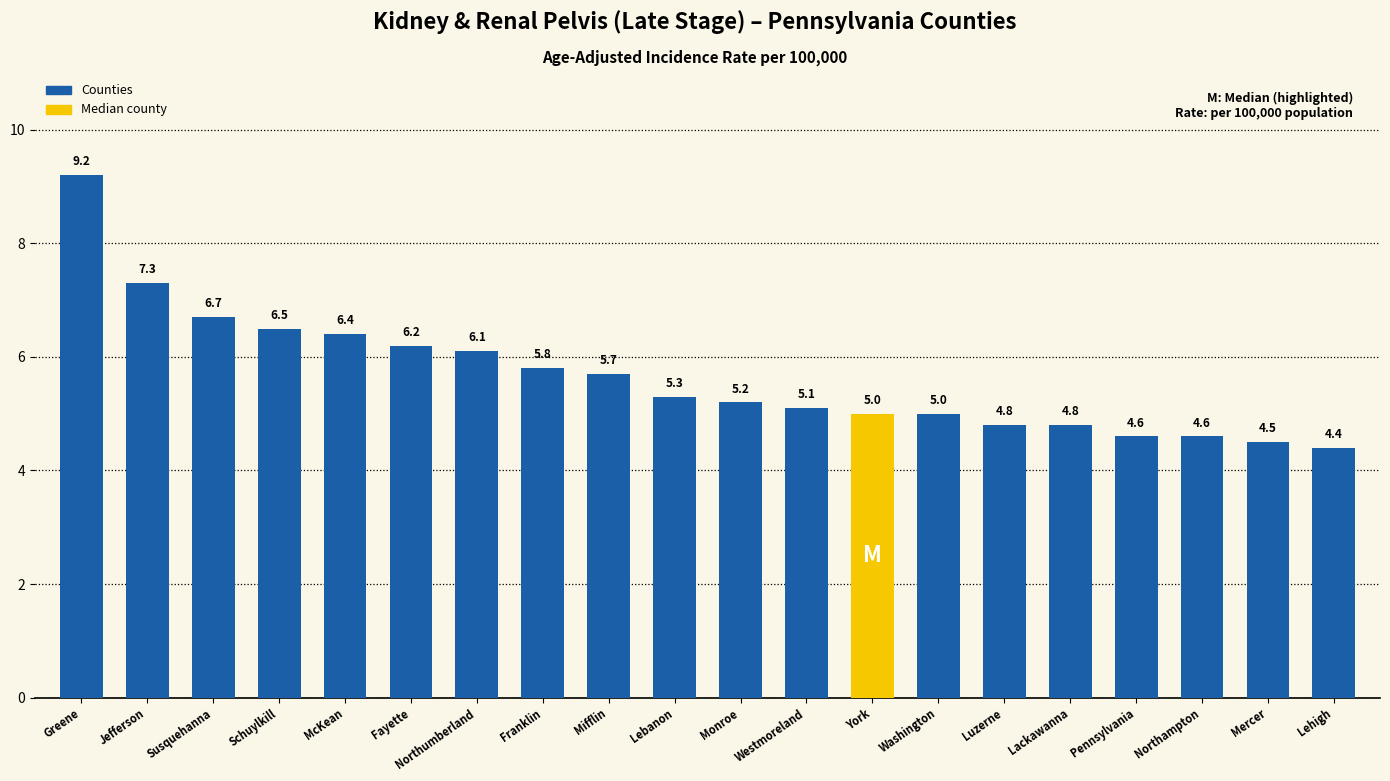

What is the label of the 7th bar from the right?

Washington